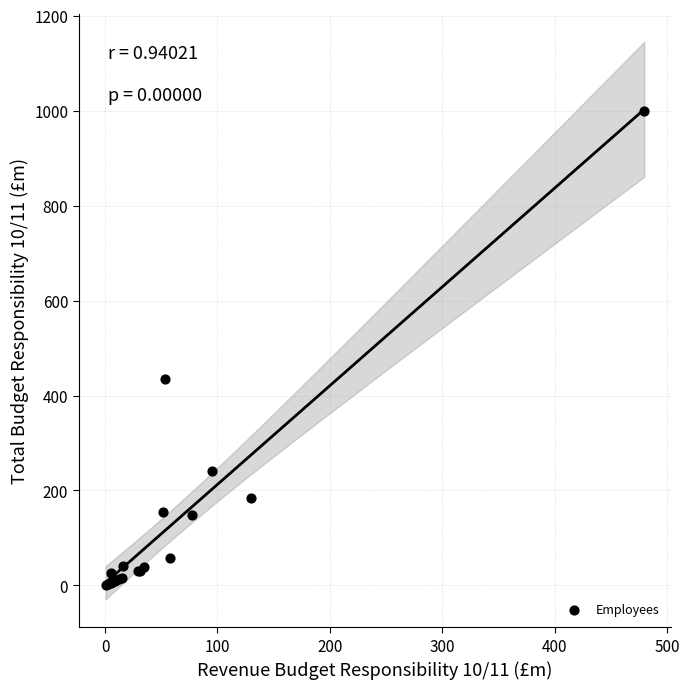

What Y value in the scatter plot is closest to 500?

434.7